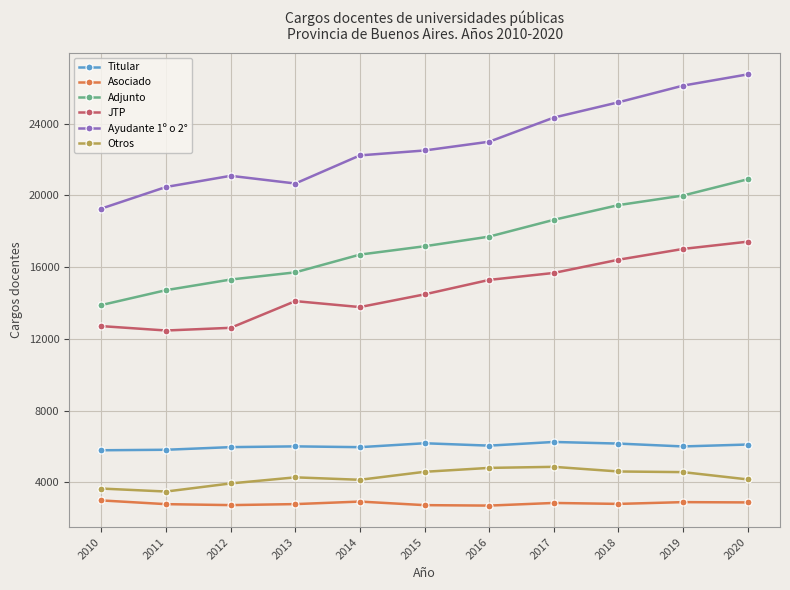

Read the Otros value at 2014, to the nearest 10.

4140